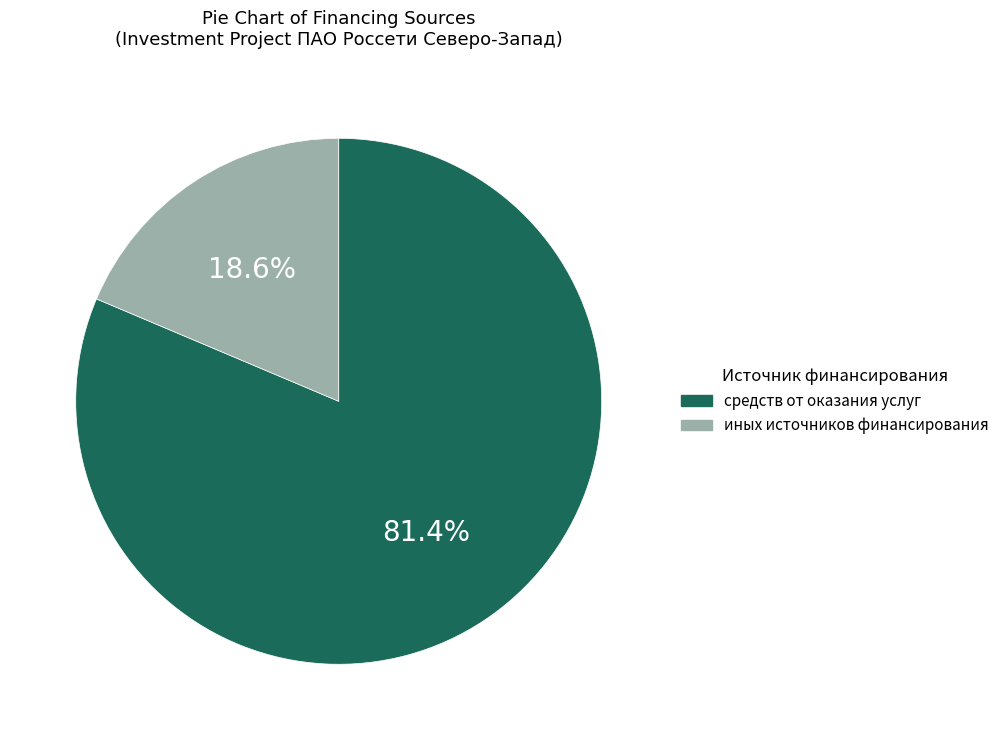

Is there any slice that represents more than half of the pie?

Yes